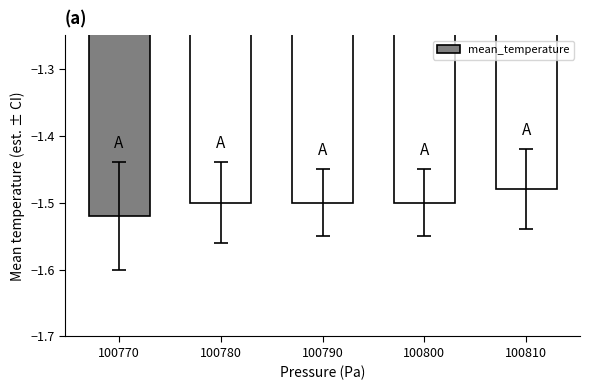

What is the sum of all values?

-7.5